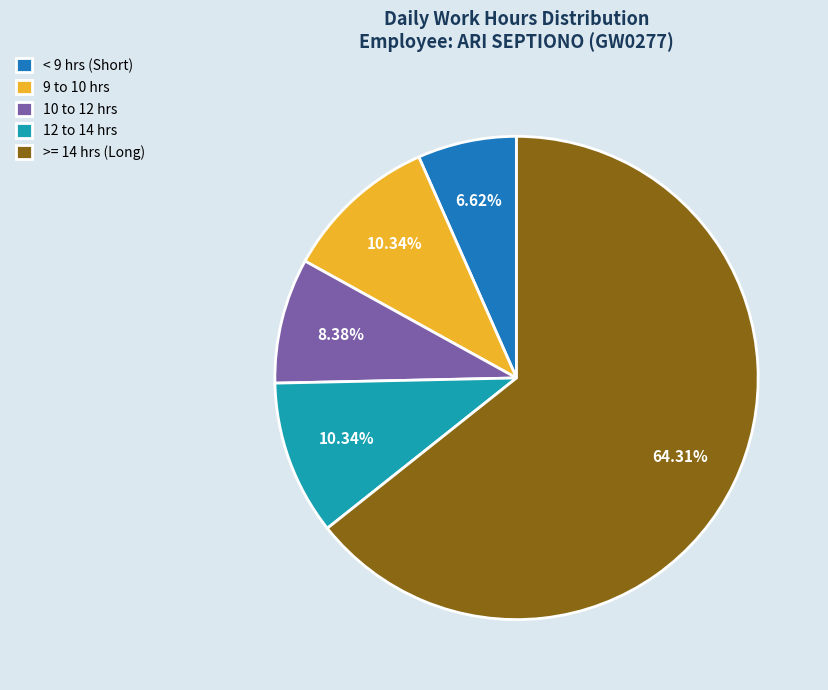

Do 10 to 12 hrs and < 9 hrs (Short) together represent more than half of the pie?

No